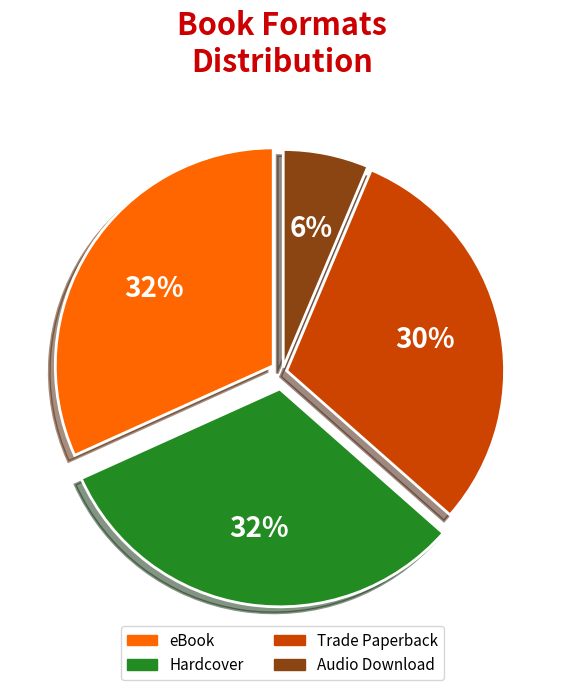

Is there any slice that represents more than half of the pie?

No